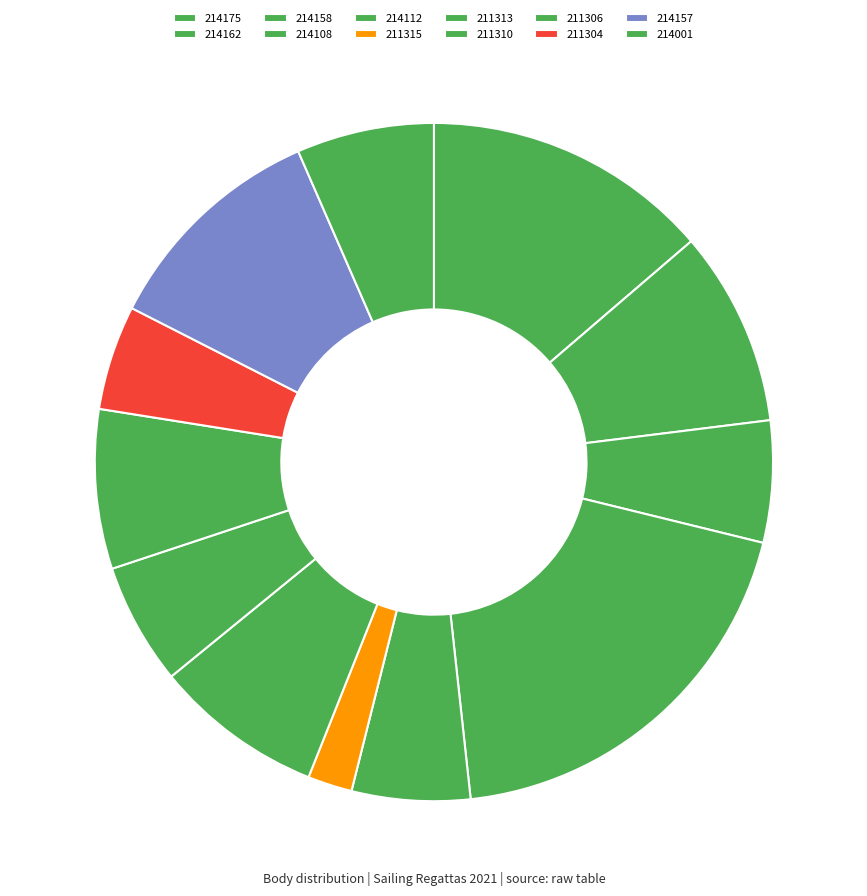

To the nearest percent, what portion does 214158 represent?

6%